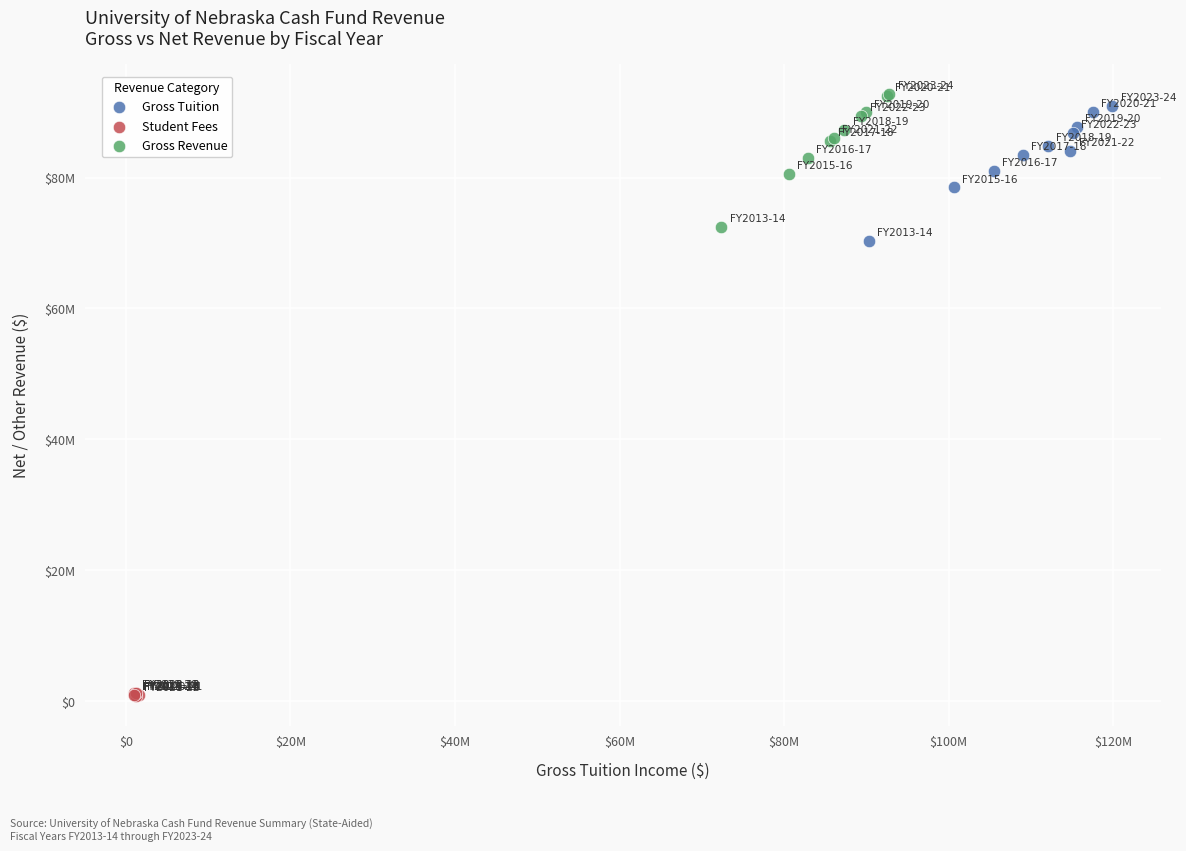

What are all the series names shown in the legend?

Gross Tuition, Student Fees, Gross Revenue